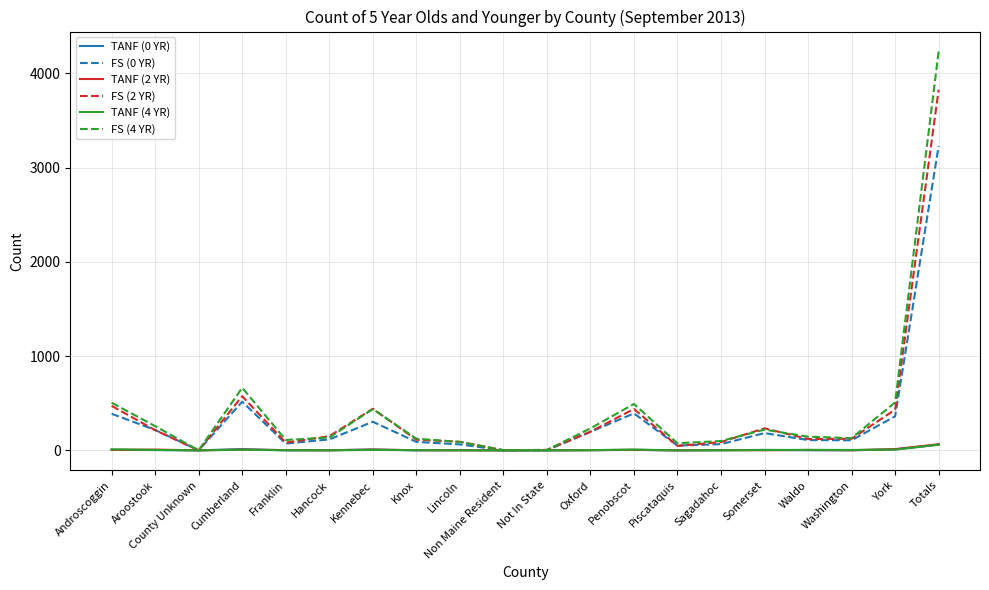

Is it true that FS (2 YR) equals 406 at Somerset?

False